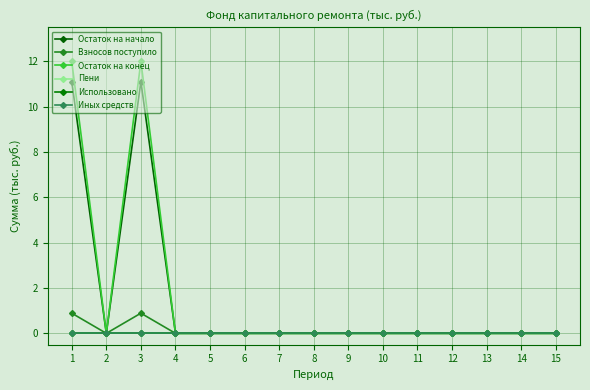

At which category is the sum across all series the highest?

1